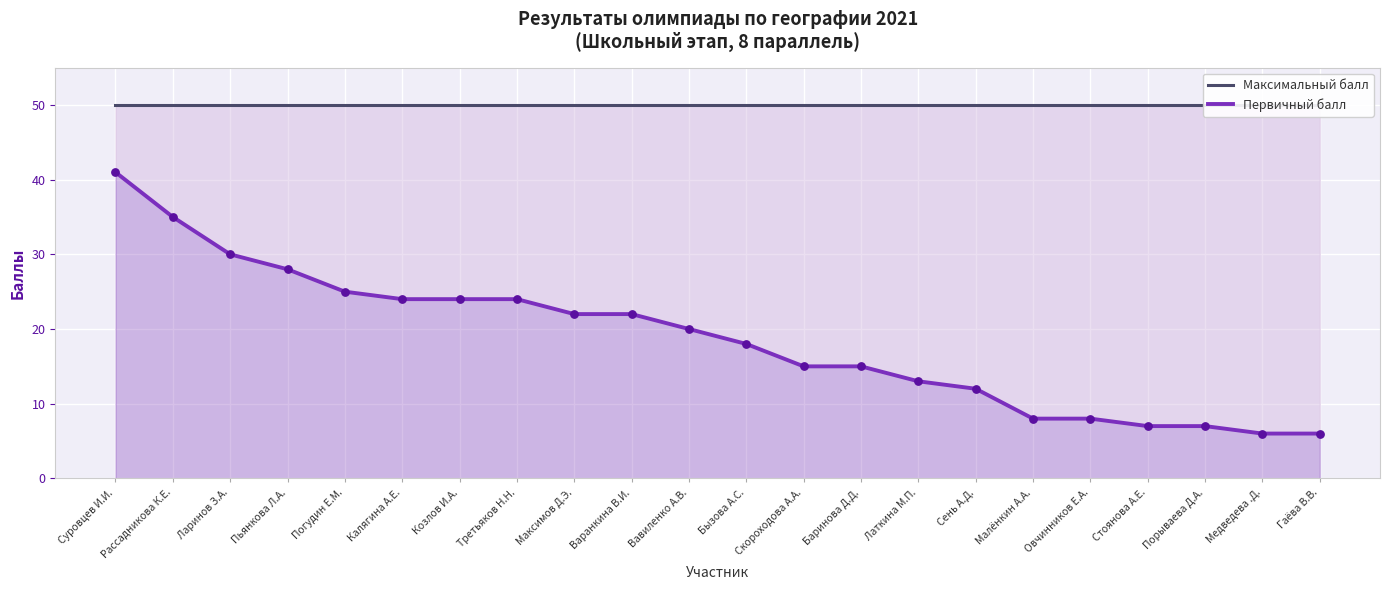

Is the value of Максимальный балл at Суровцев И.И. greater than the value of Первичный балл at Сень А.Д.?

Yes